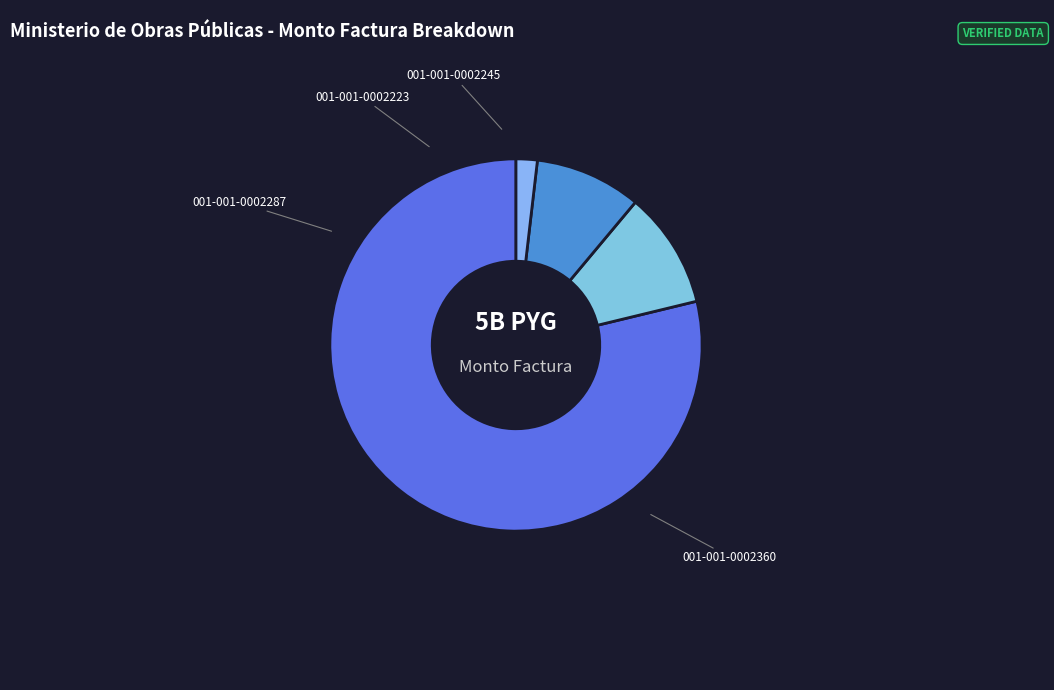

To the nearest percent, what is the difference between the 001-001-0002245 and 001-001-0002360 slice percentages?

77%